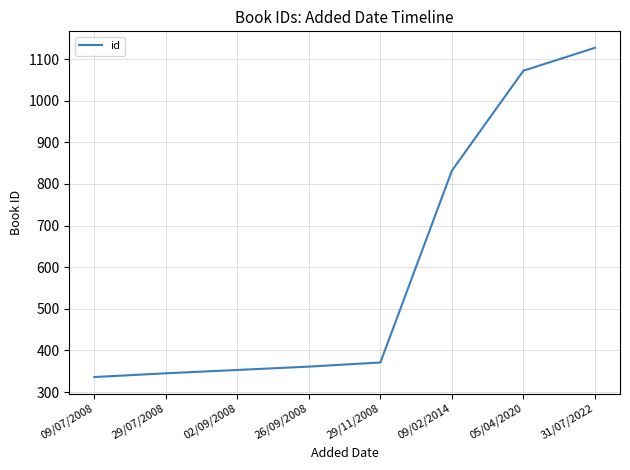

How many lines are shown in the chart?

1